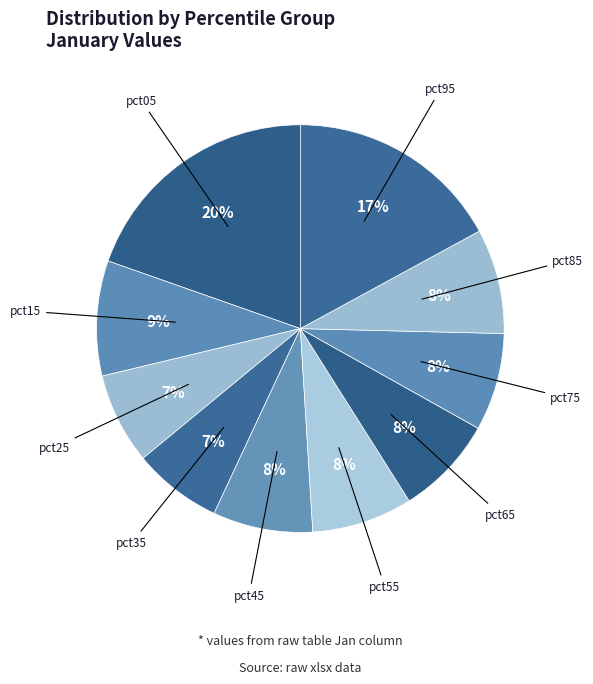

Count the number of slices in the pie.

10